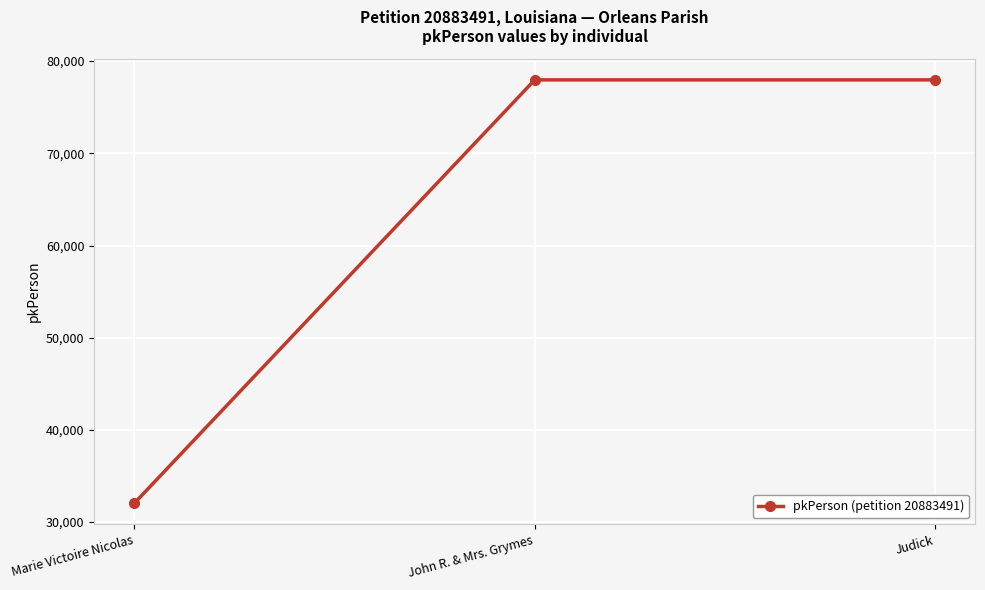

Does the chart display data point markers on the line(s)?

Yes